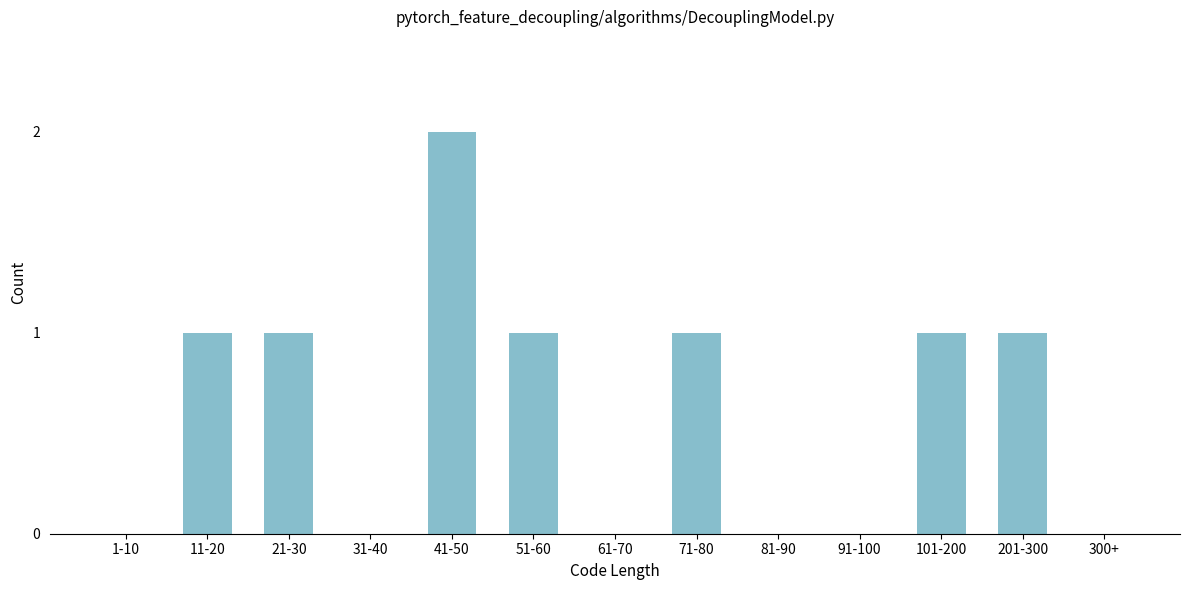

Reading left to right, what are all the values shown in this chart?

1-10=0	11-20=1	21-30=1	31-40=0	41-50=2	51-60=1	61-70=0	71-80=1	81-90=0	91-100=0	101-200=1	201-300=1	300+=0